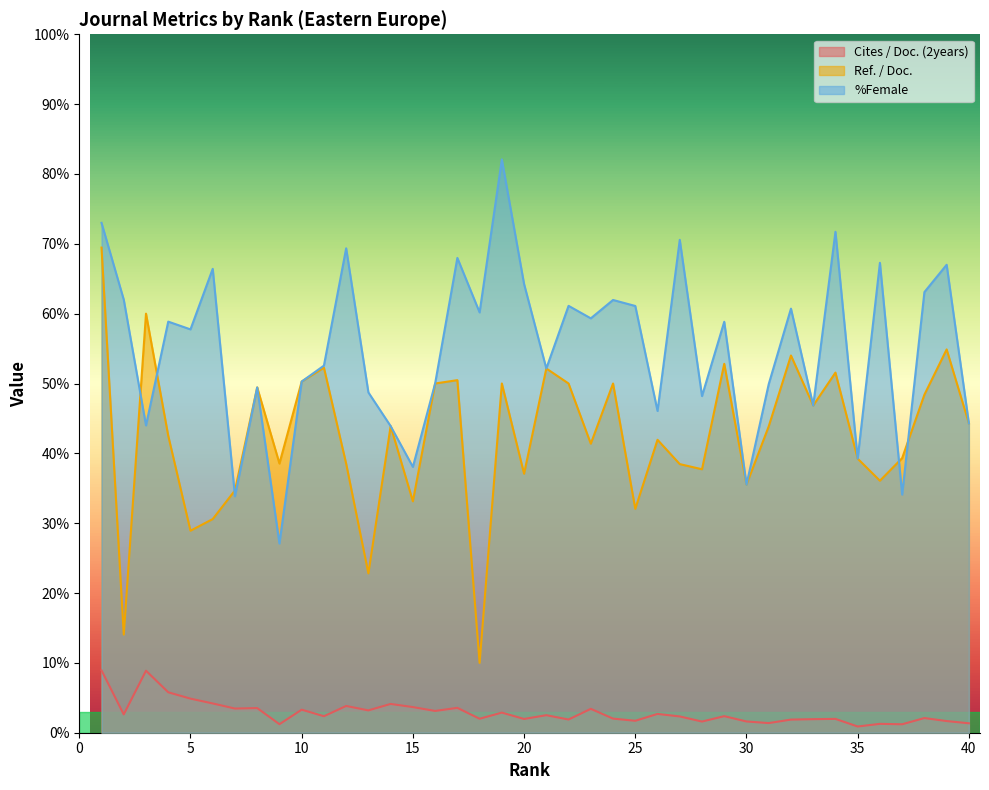

Which series has the largest total across all categories?

%Female